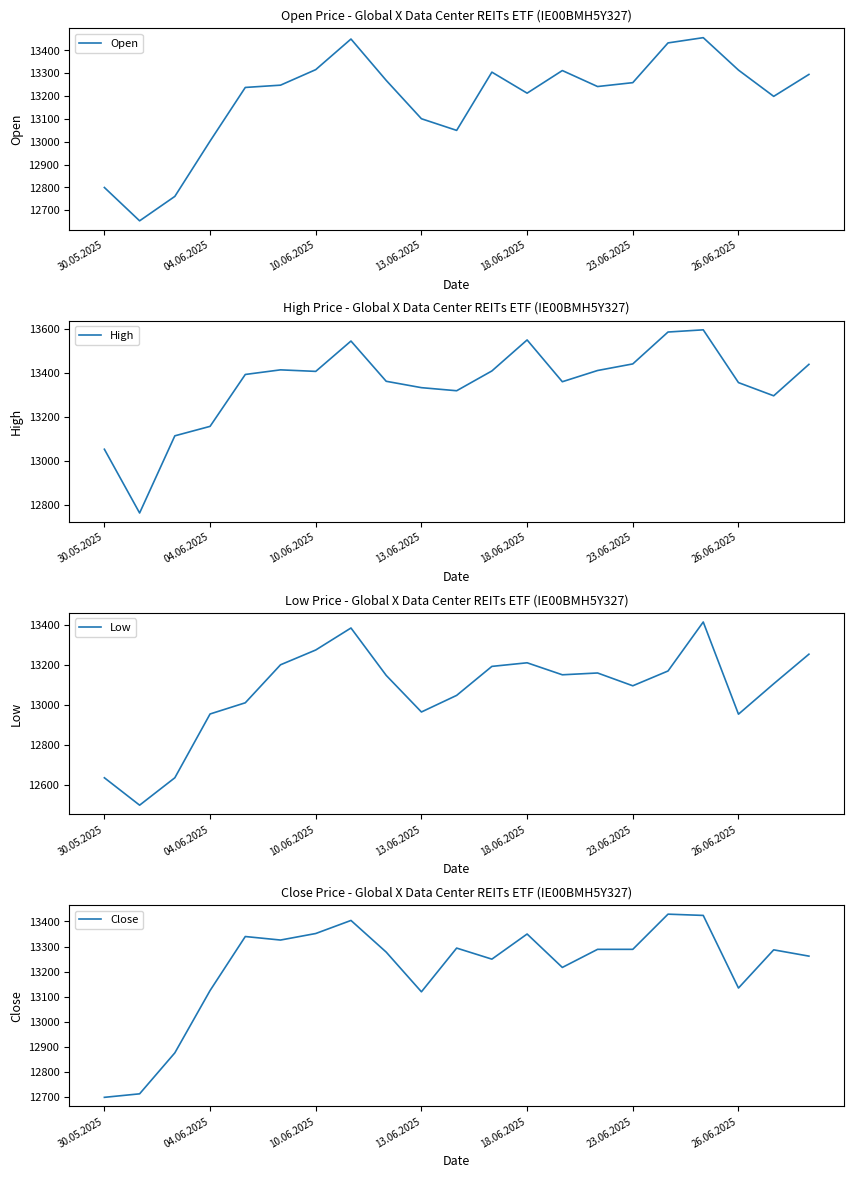

Where is High nearest to the value 13180?

04.06.2025